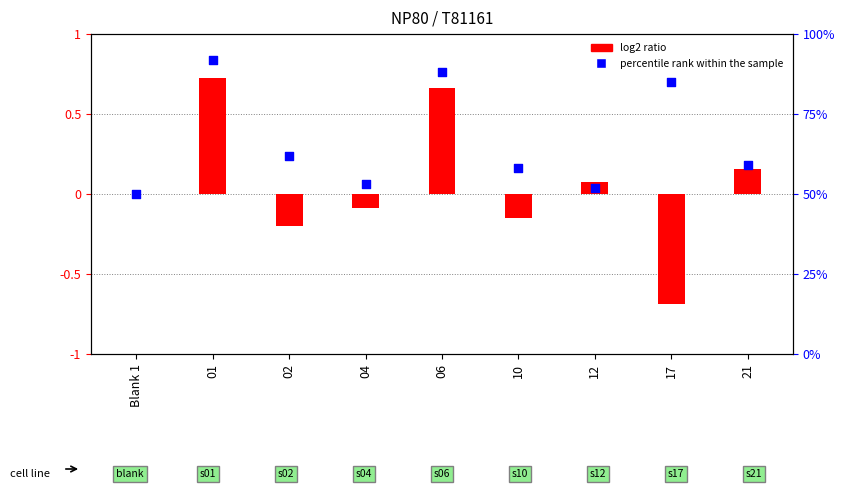

What are all the series names shown in the legend?

log2 ratio, percentile rank within the sample